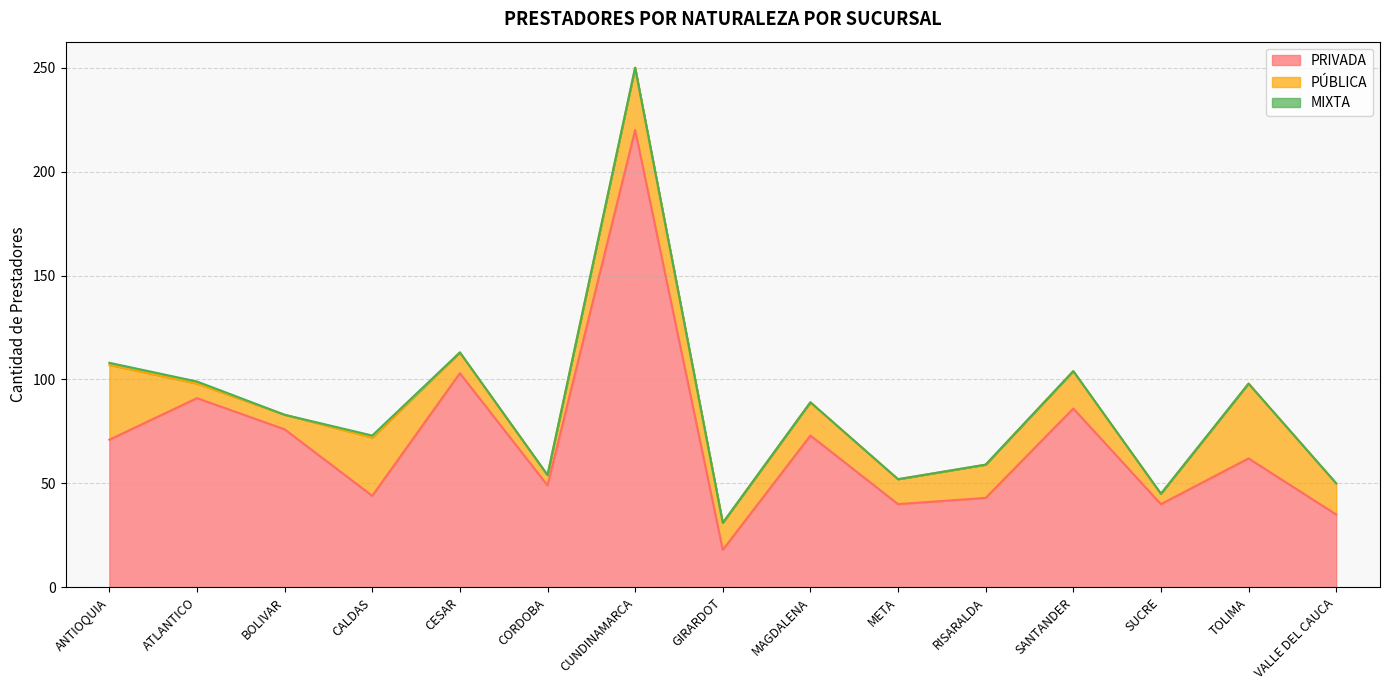

What is the label of the 10th point from the left?

META